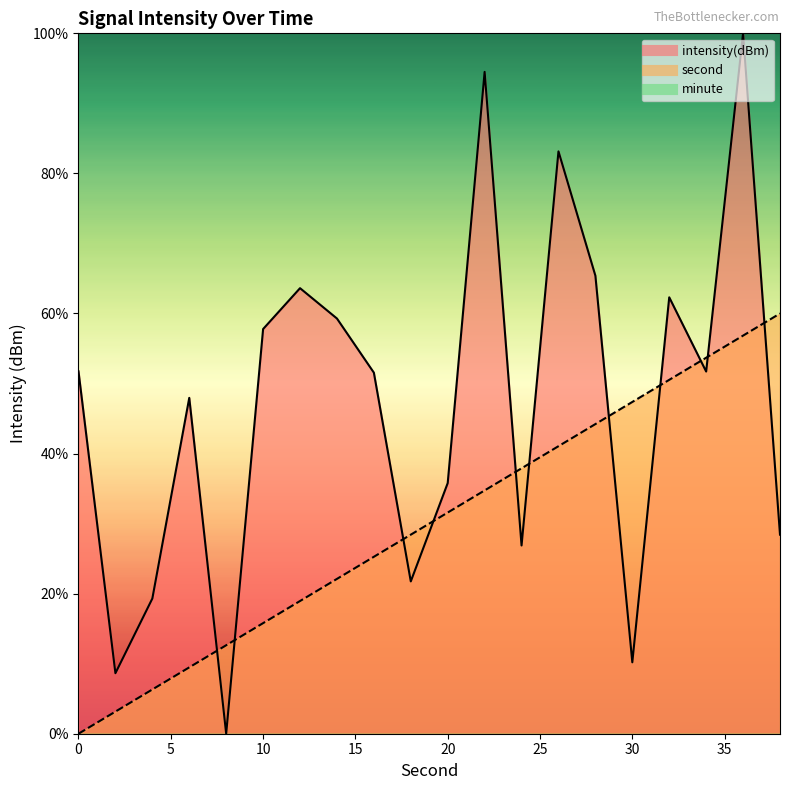

What is the average value of the intensity series?

47.0